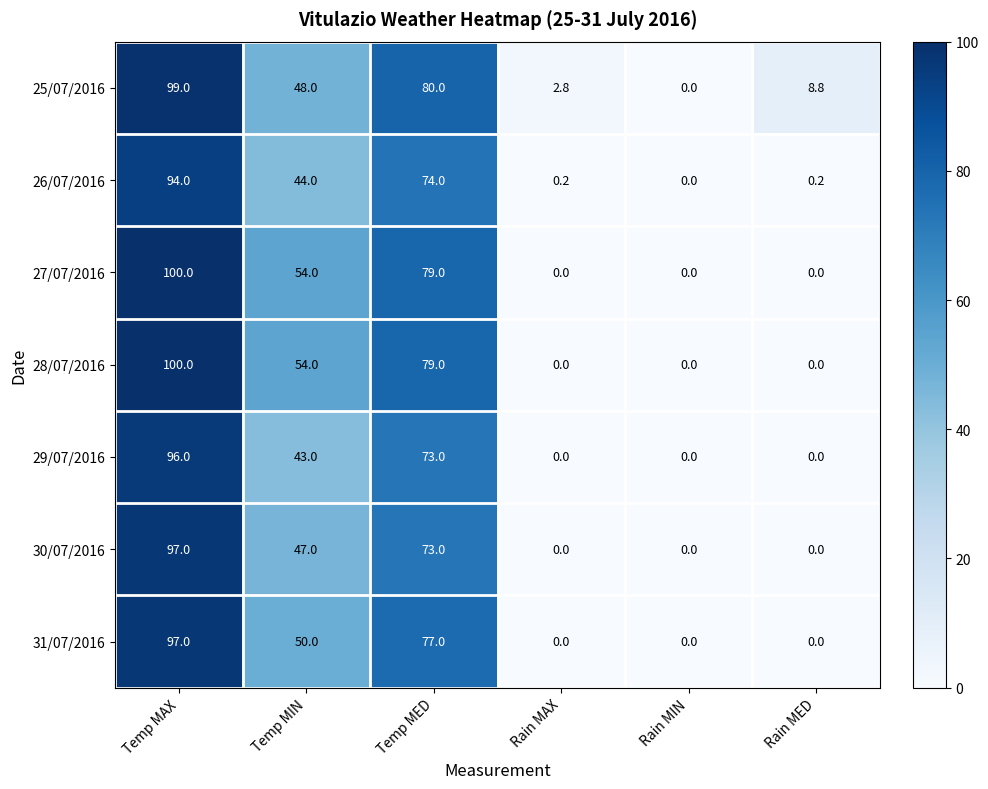

What is the difference between the maximum and minimum values in the 28/07/2016 series?

100.0